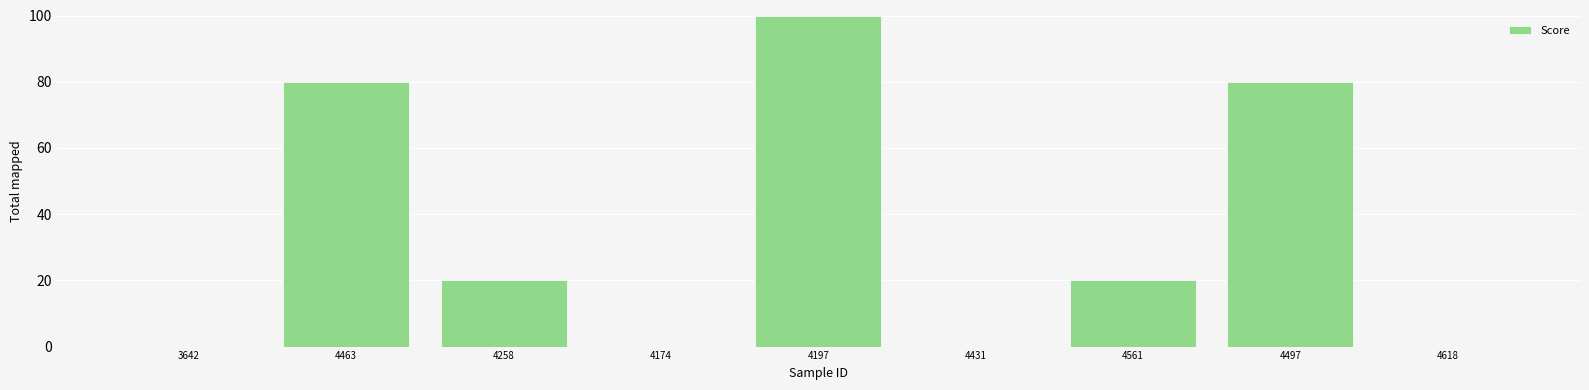

What is the sum of all values?

300